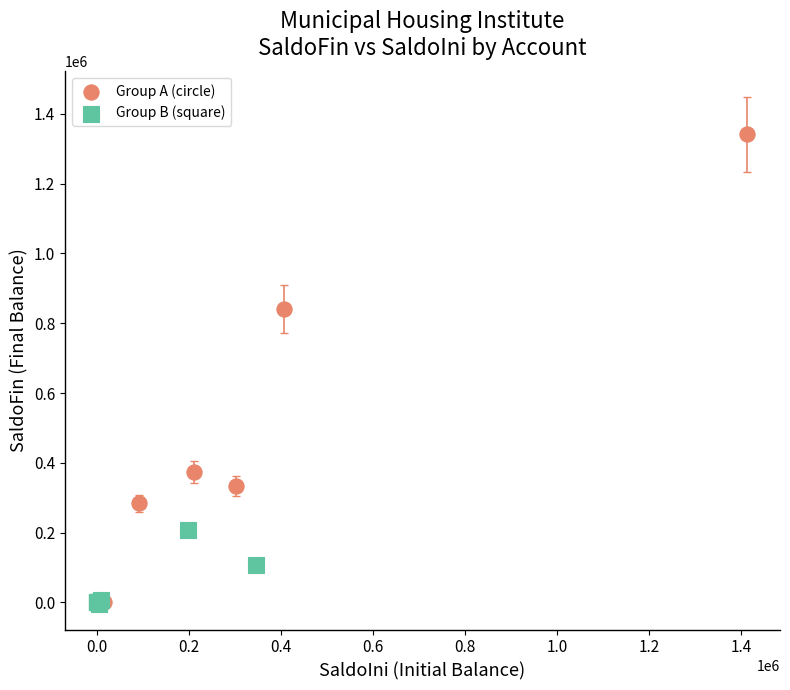

Which series reaches the maximum Y coordinate?

Group A (circle)